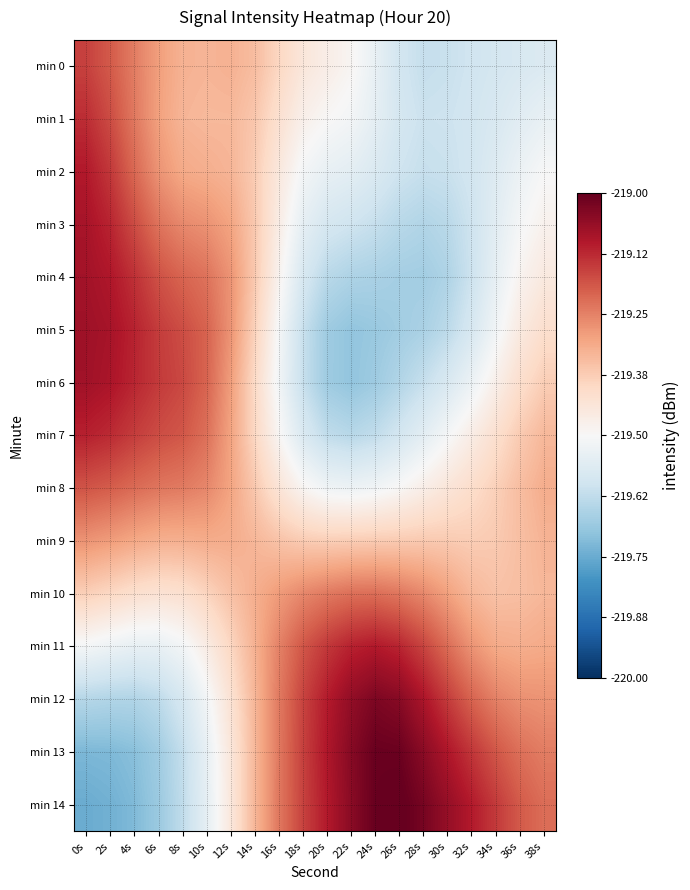

Between 20s and 22s, which is larger?

20s